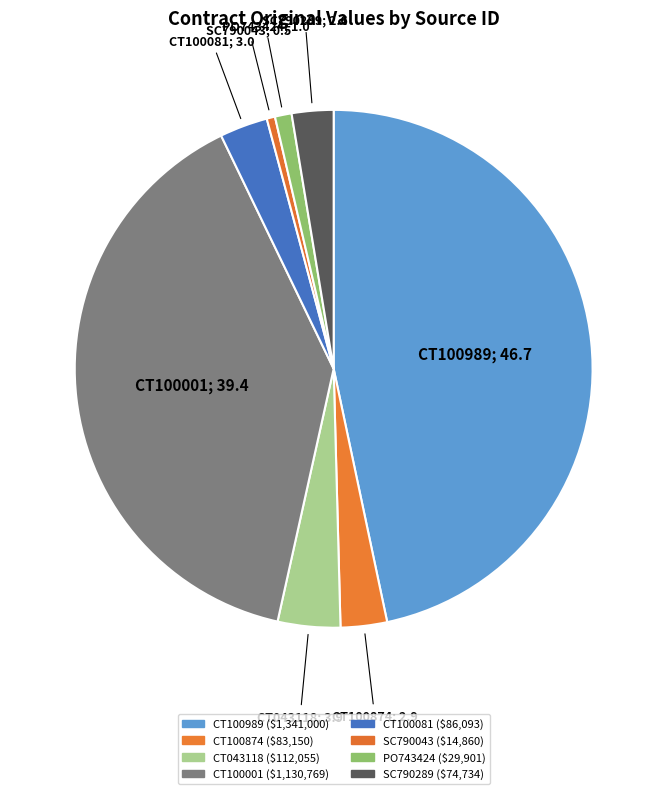

How many segments does this pie chart have?

8